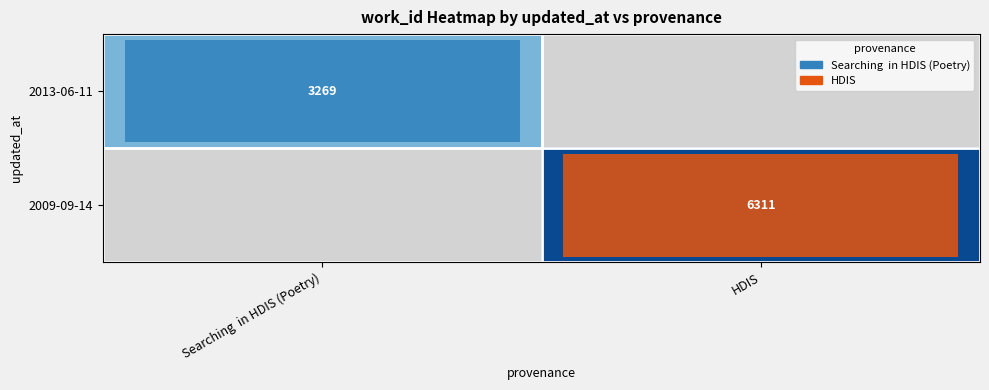

The value of 2009-09-14 at HDIS is 3094. True or false?

False